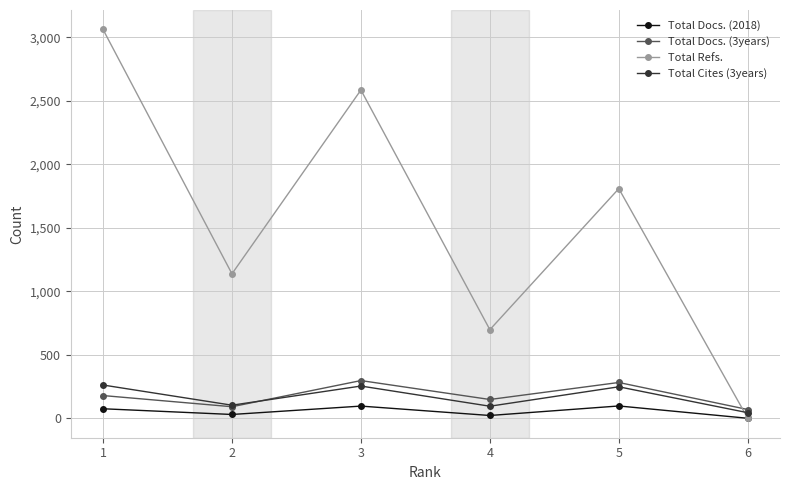

The value of Total Refs. at 1 is 3063. True or false?

True